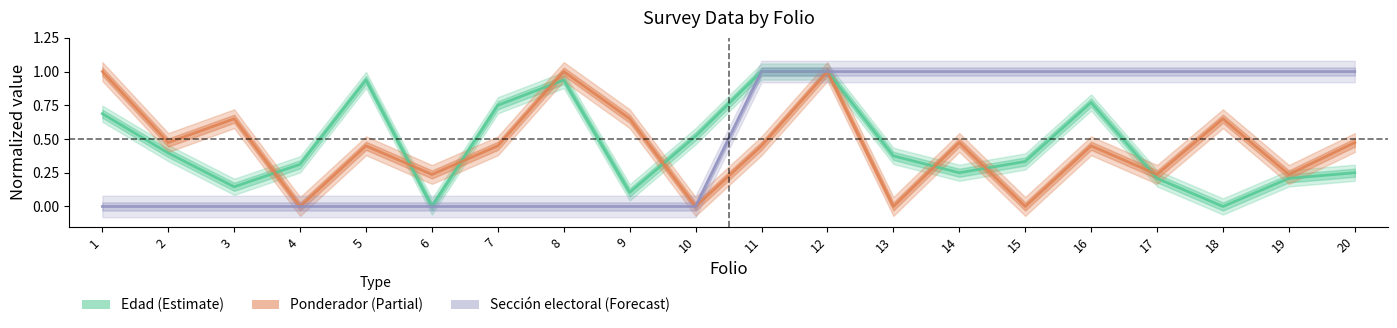

Which series has the largest range (max minus min)?

Edad